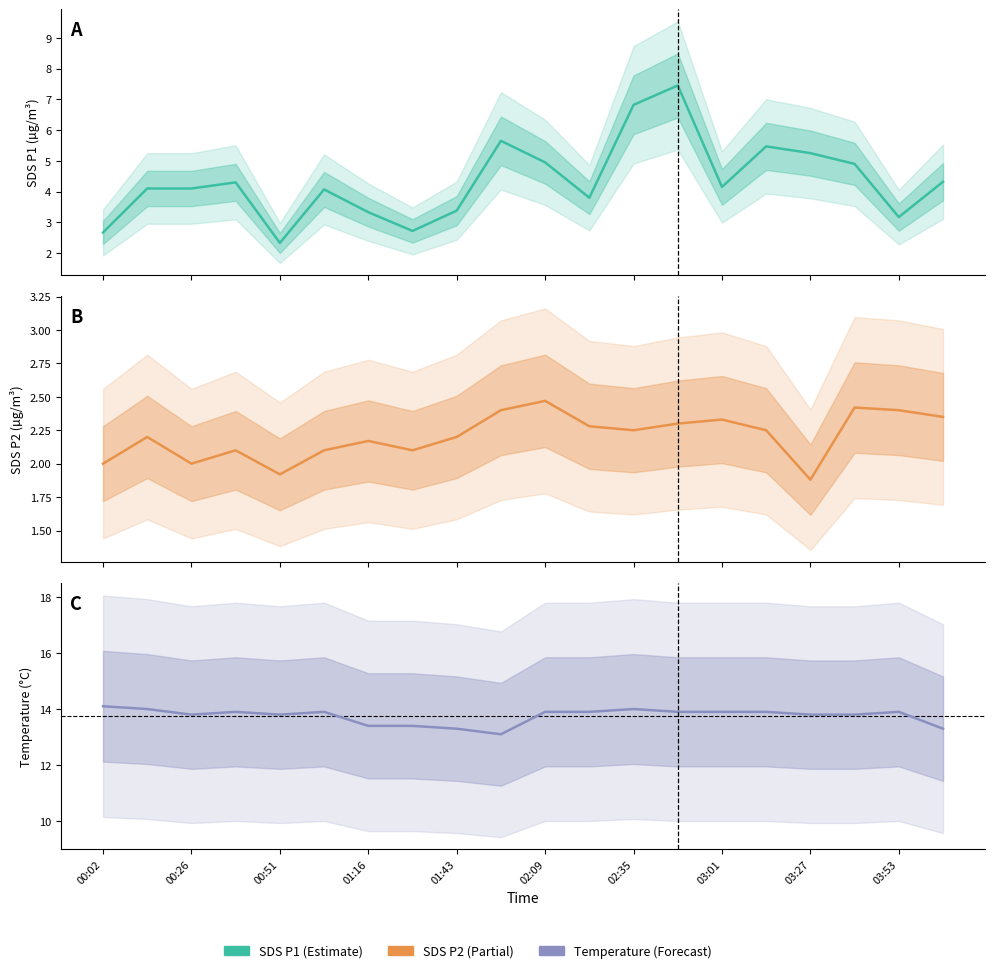

True or false: SDS_P2 and SDS_P1 cross at least once.

False